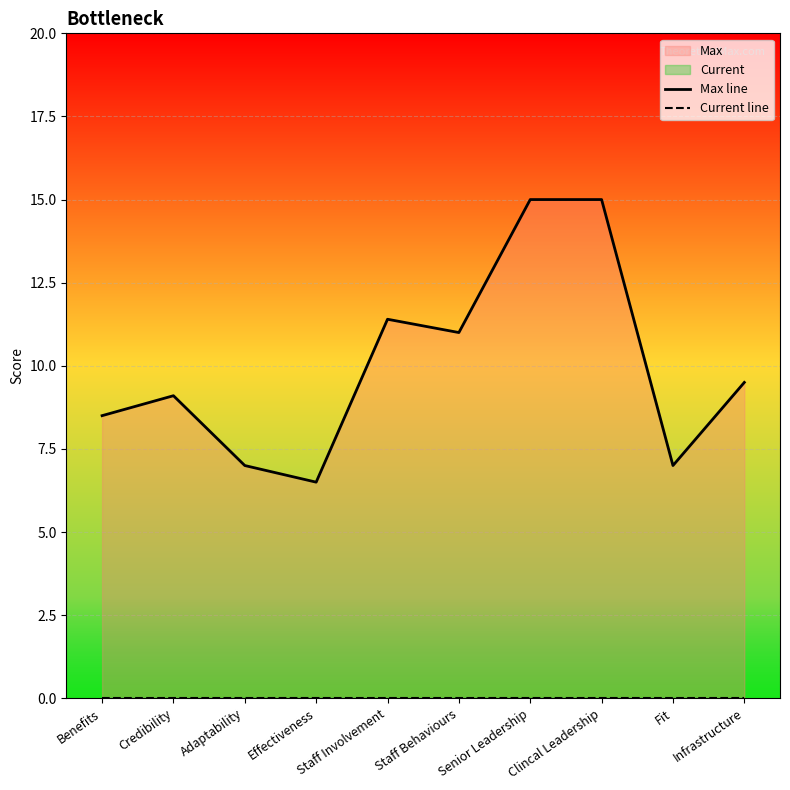

The value of Max line at Staff Involvement is 11.4. True or false?

True